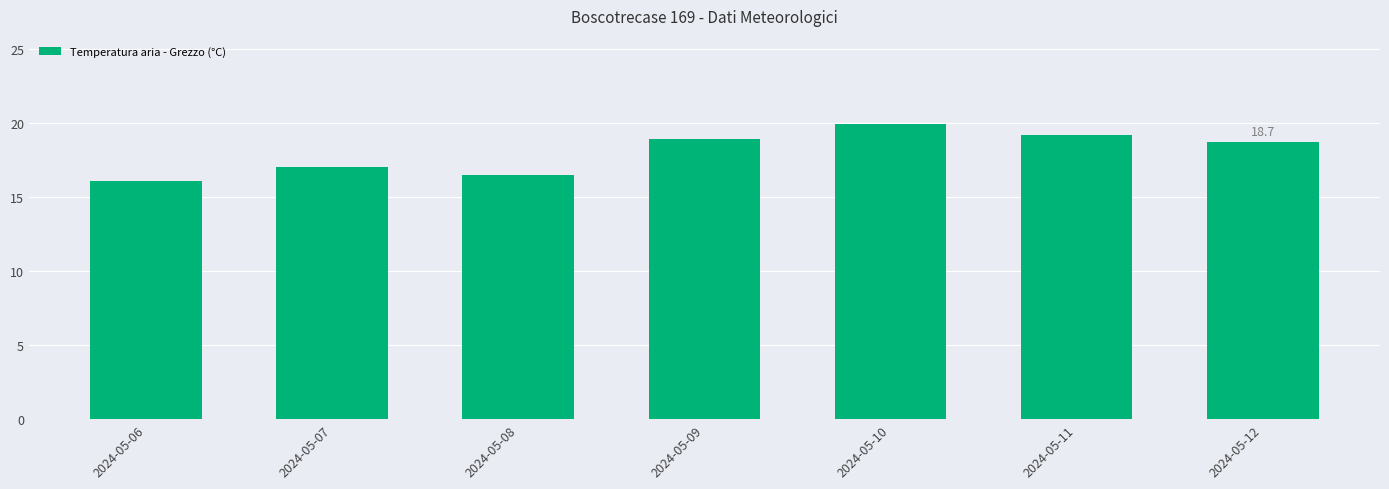

How many bars are there in total?

7